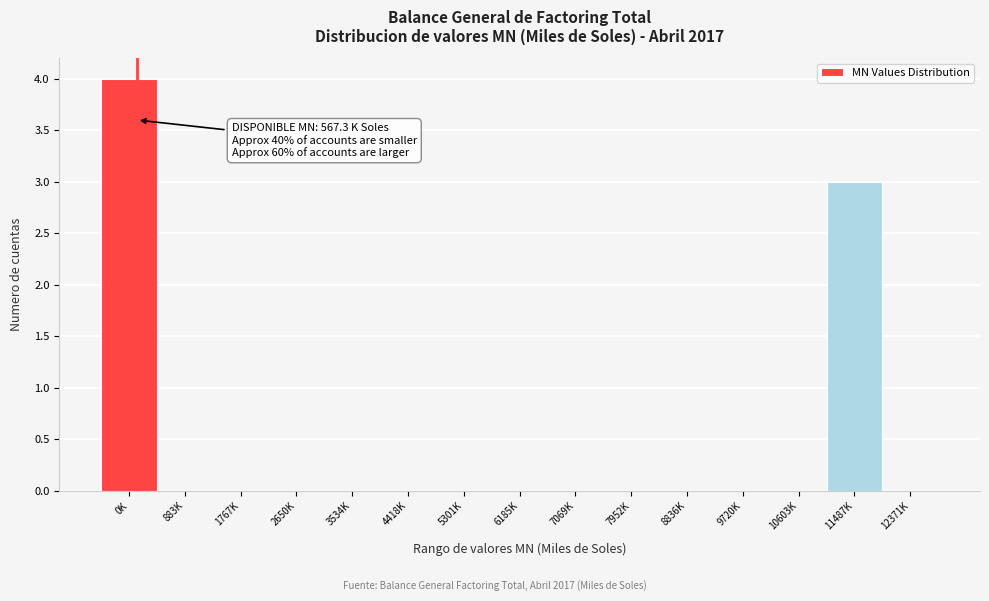

Reading right to left, extract all data points from this chart.

12371K=0	11487K=3	10603K=0	9720K=0	8836K=0	7952K=0	7069K=0	6185K=0	5301K=0	4418K=0	3534K=0	2650K=0	1767K=0	883K=0	0K=4